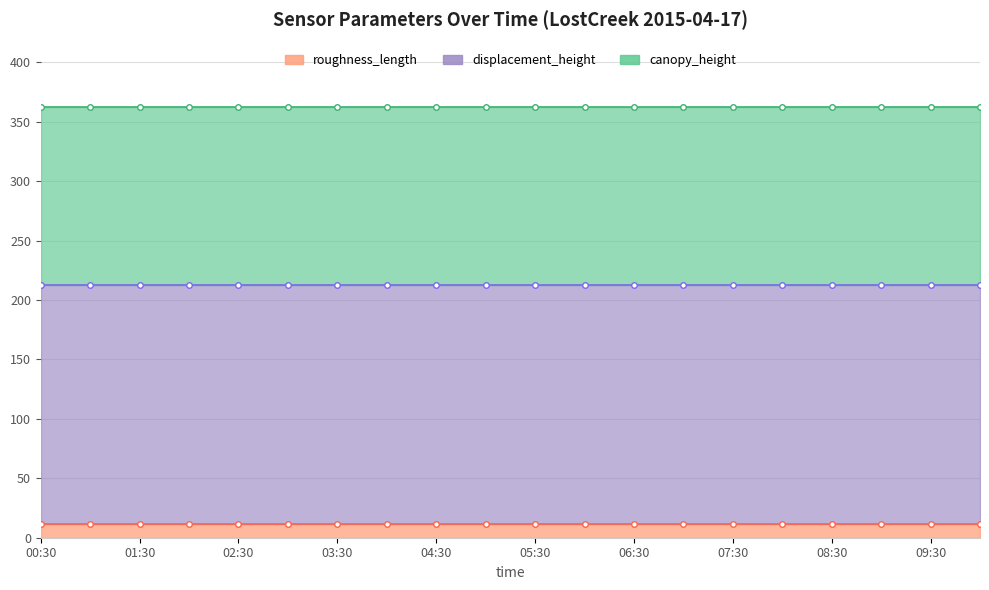

At 19, list the series in order from smallest to largest.

roughness_length_line, displacement_height_line, canopy_height_line